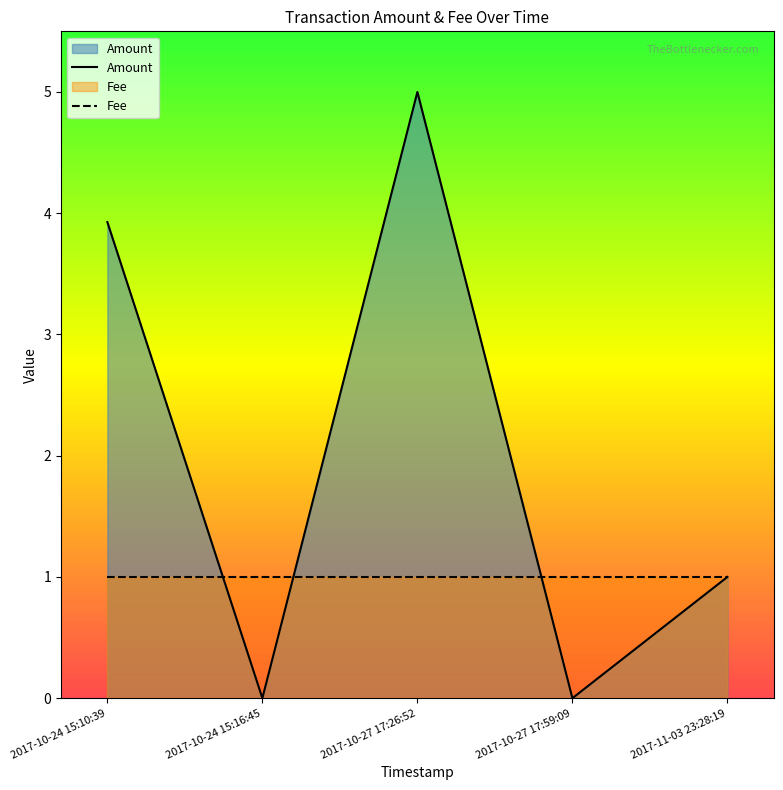

What are all the series names shown in the legend?

Amount, Fee